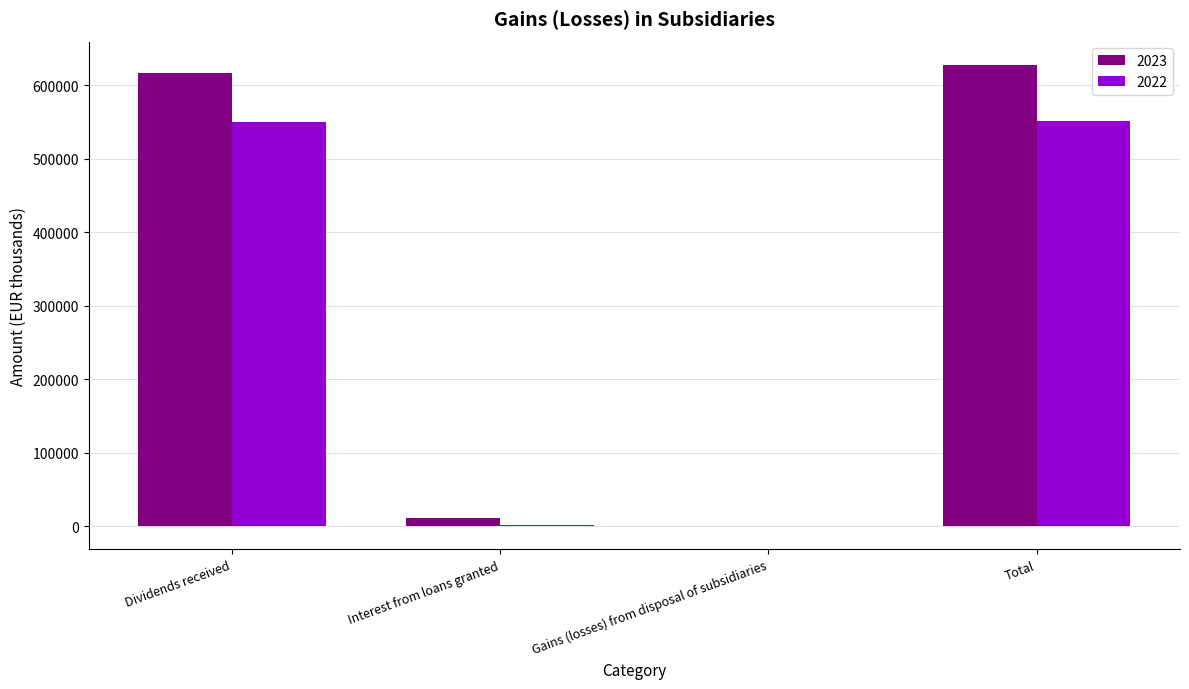

What is the maximum value shown in the chart?

627938